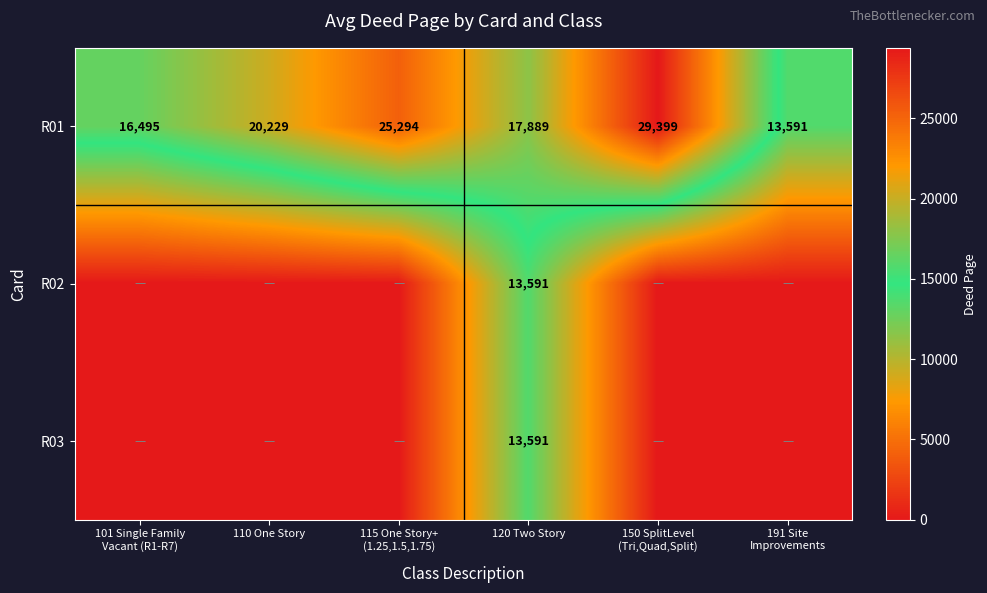

At which label is R01 closest to 21495?

110 One Story